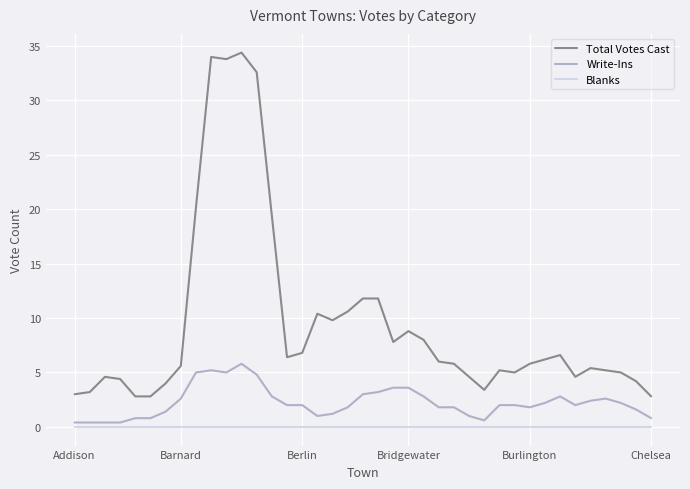

Count the number of data series in this chart.

3